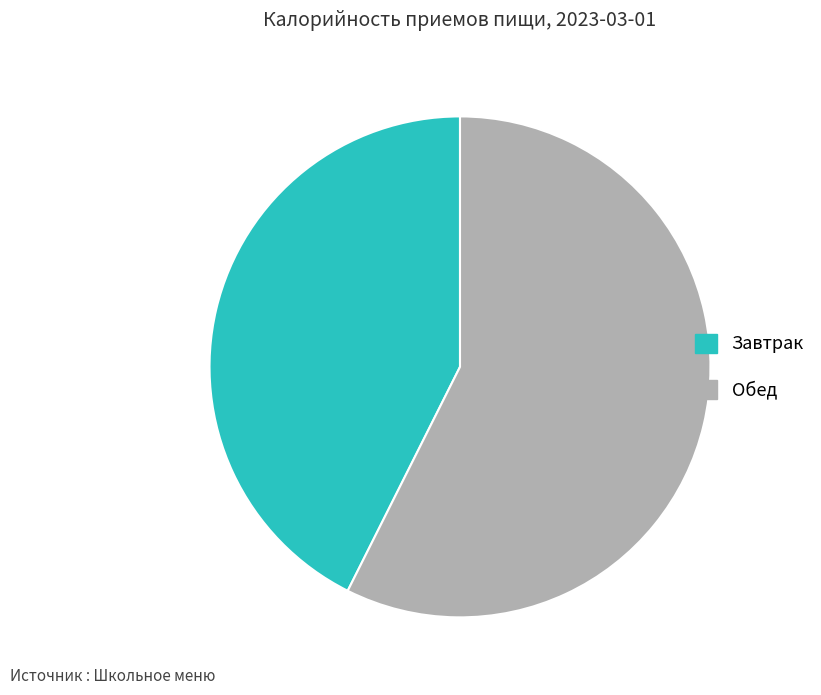

The Обед slice represents 44% of the pie. True or false?

False